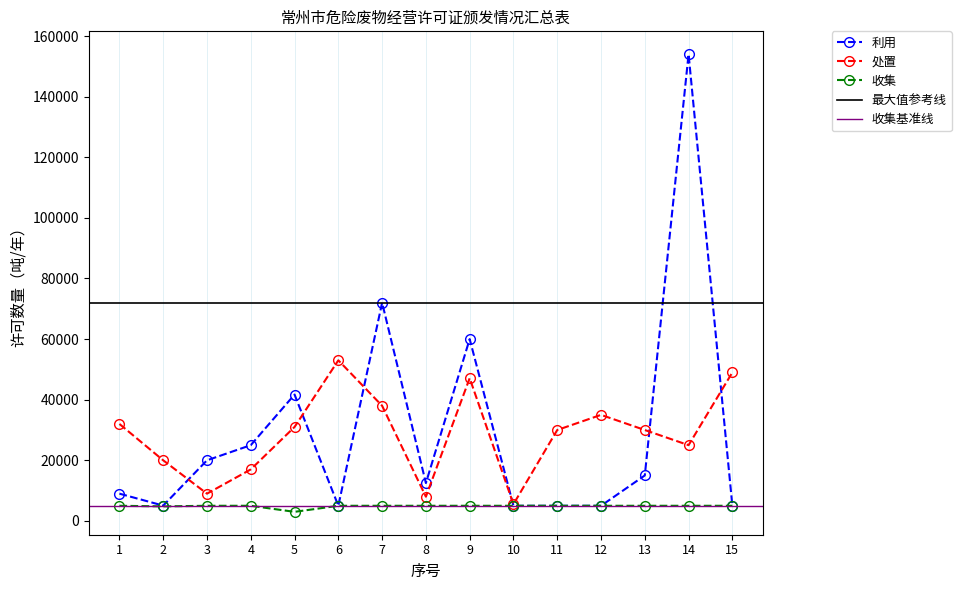

What is the average value of the 收集 series?

4853